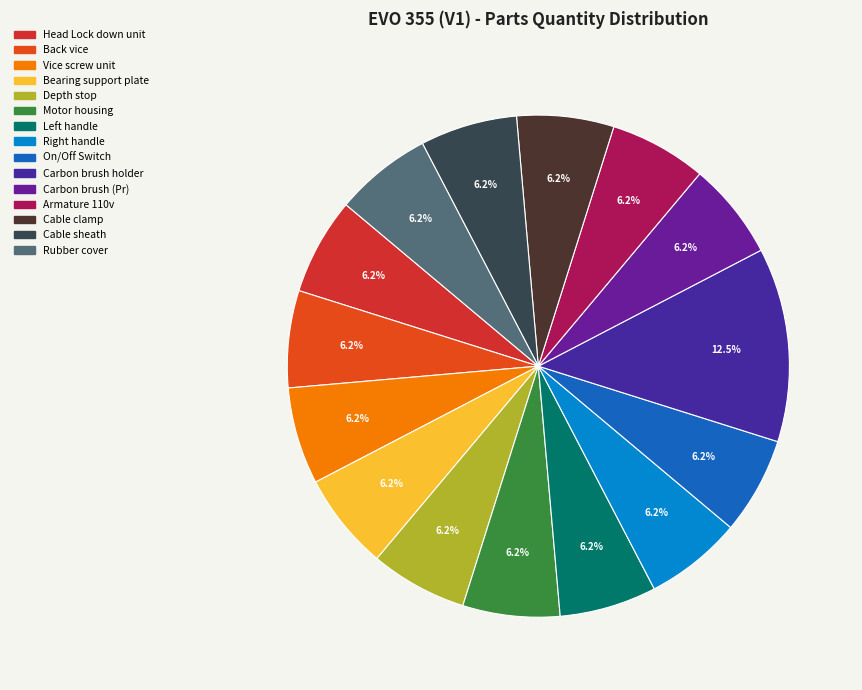

Approximately how many times larger is the value at Carbon brush (Pr) compared to Depth stop?

1.0